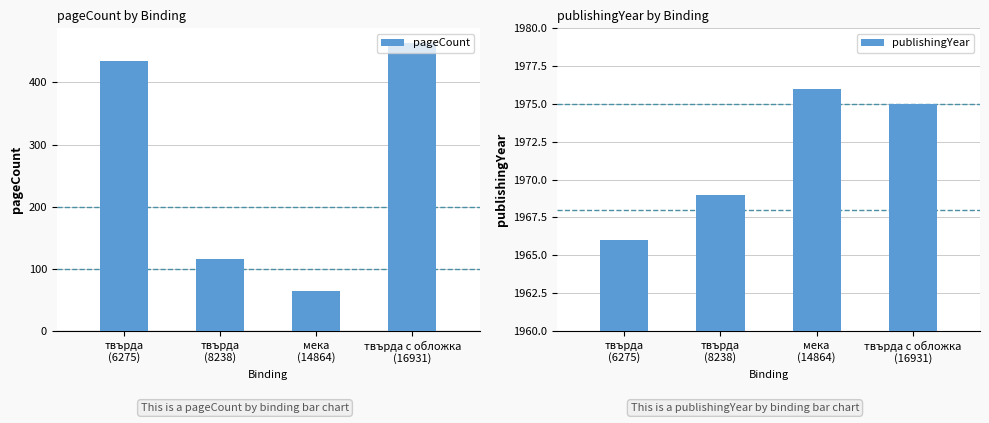

What is the difference between the second highest and second lowest values in the pageCount series?

318